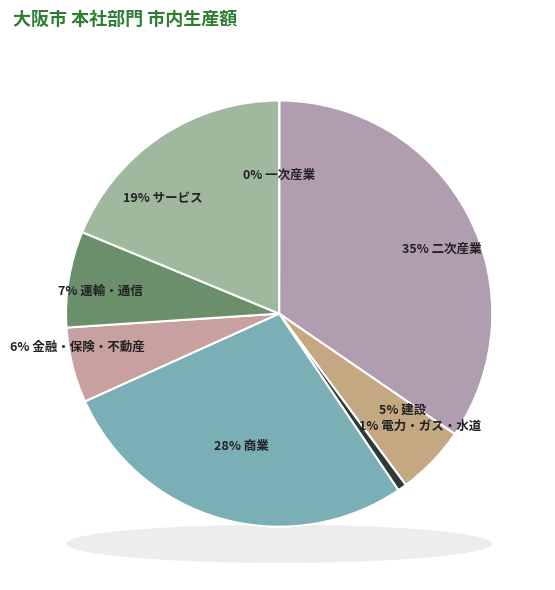

Count the number of slices in the pie.

8